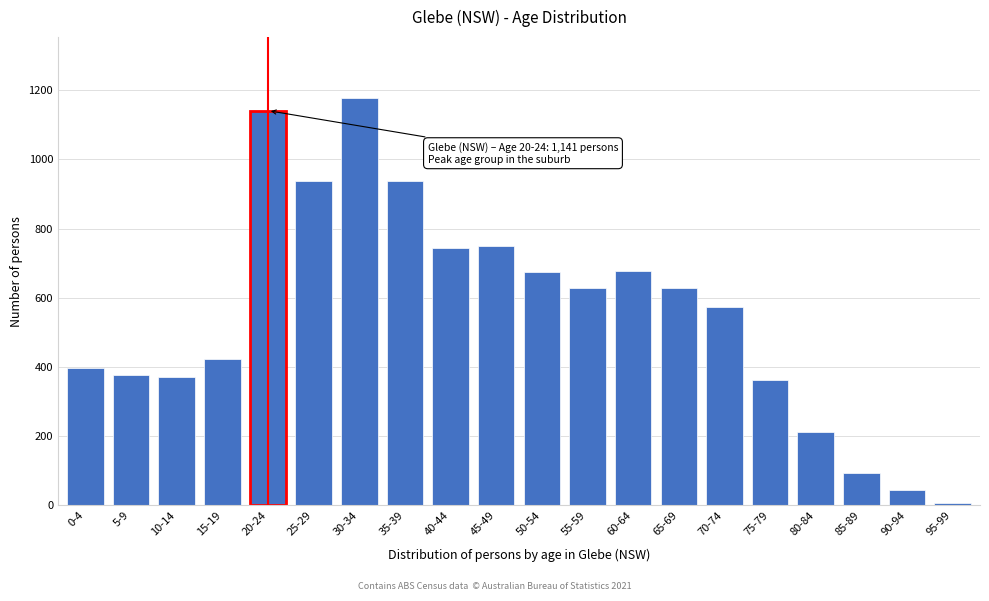

What is the change in value from 50-54 to 75-79?

-312